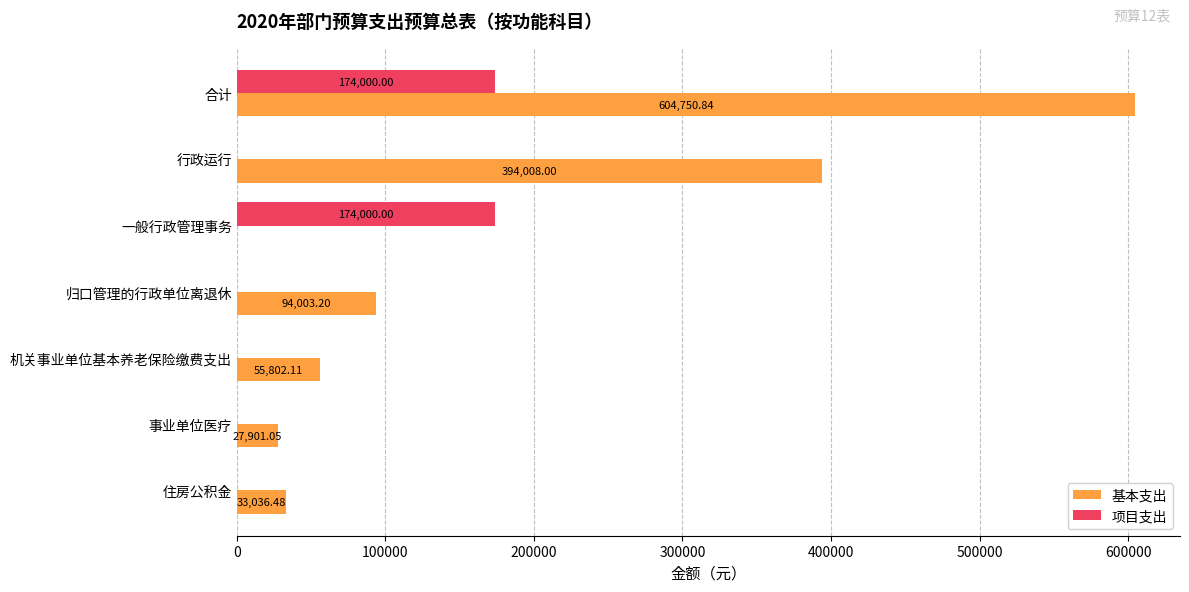

What is the sum of all 项目支出 values?

348000.0